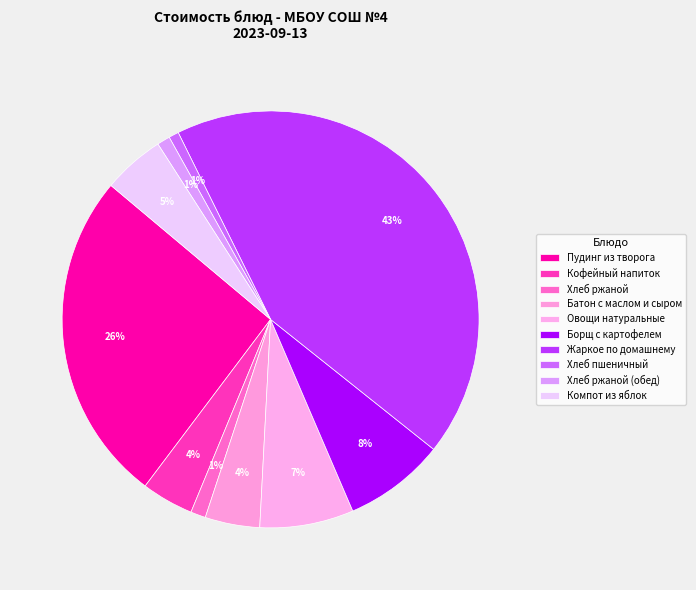

Count the number of slices in the pie.

10